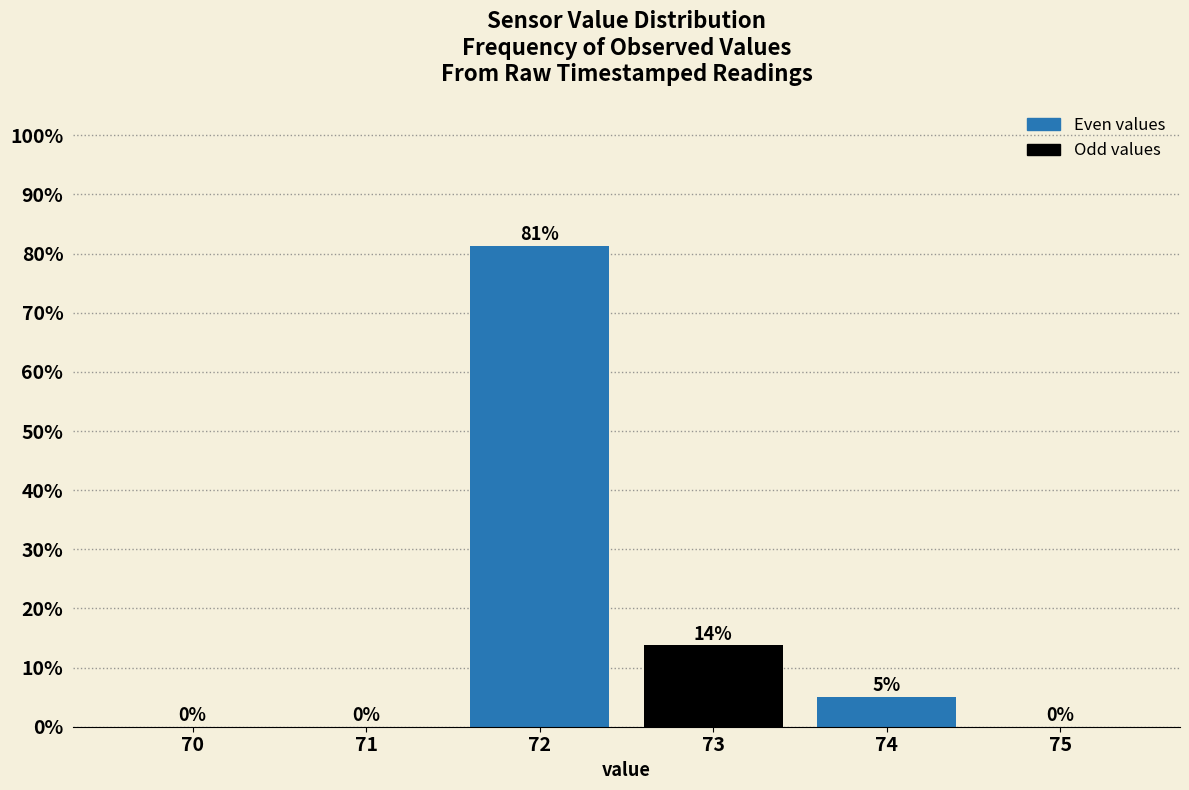

What is the sum of all values?

100.0